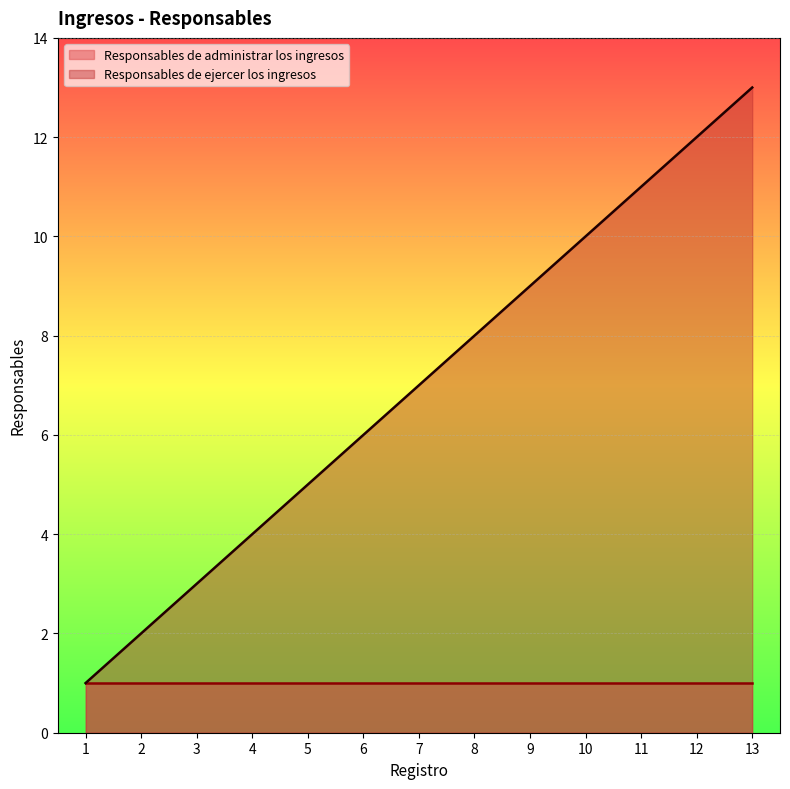

What is the value of the 5th point from the left?

5